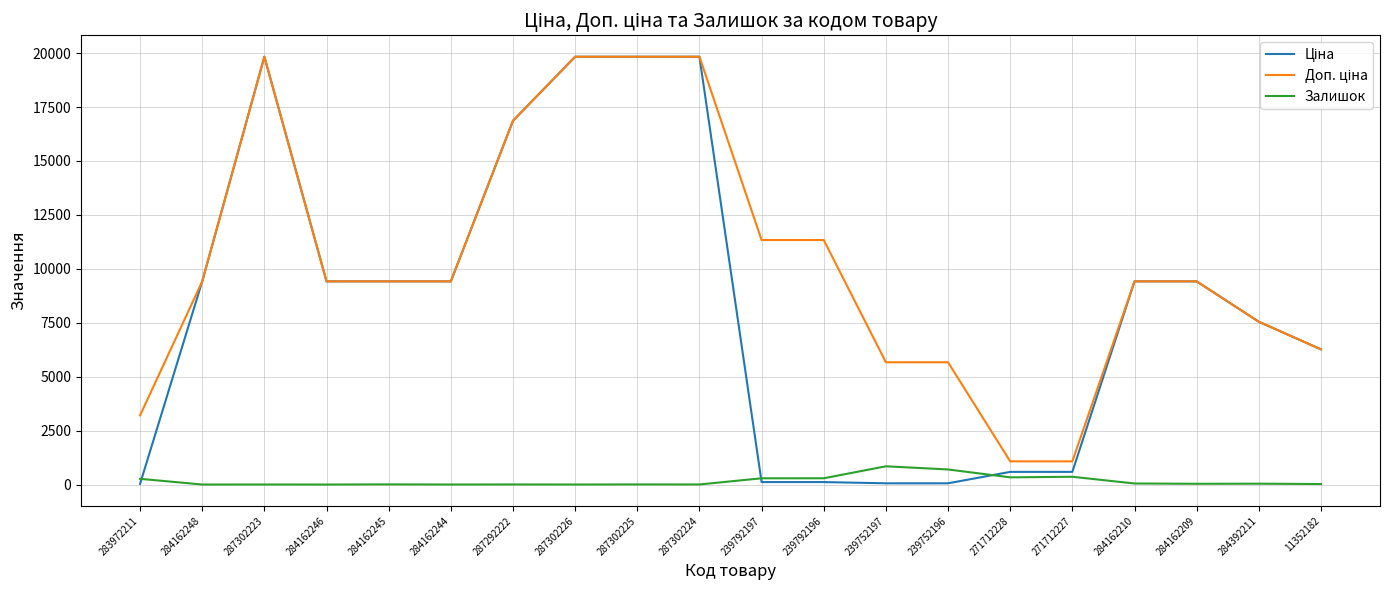

What is the greatest value displayed?

19831.1